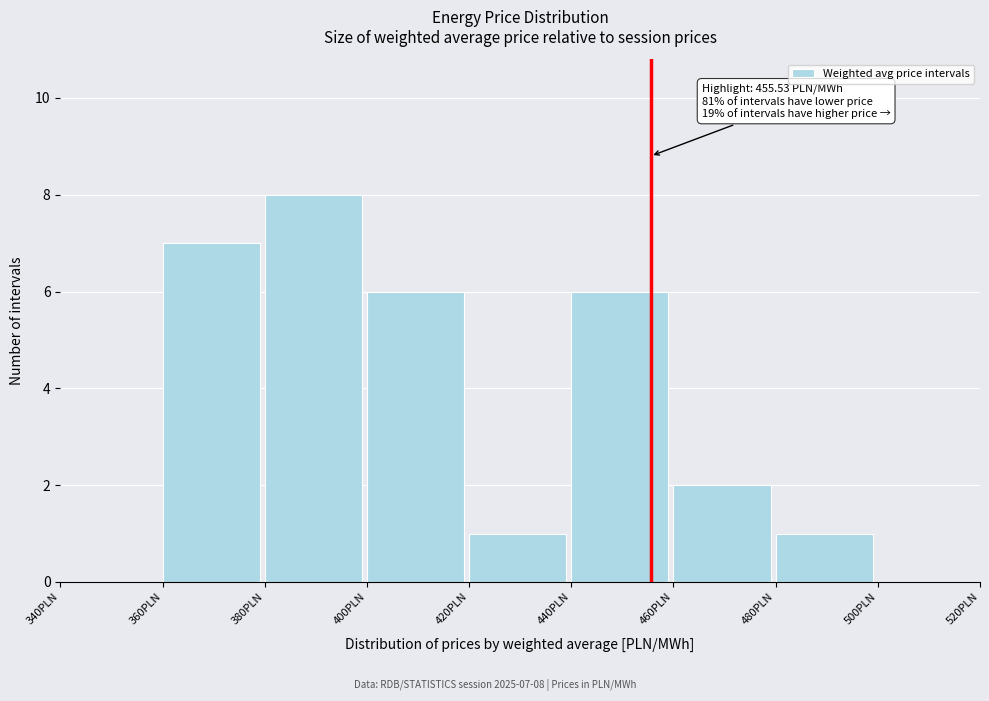

Which range on the x-axis has the tallest bar?

380 to 400